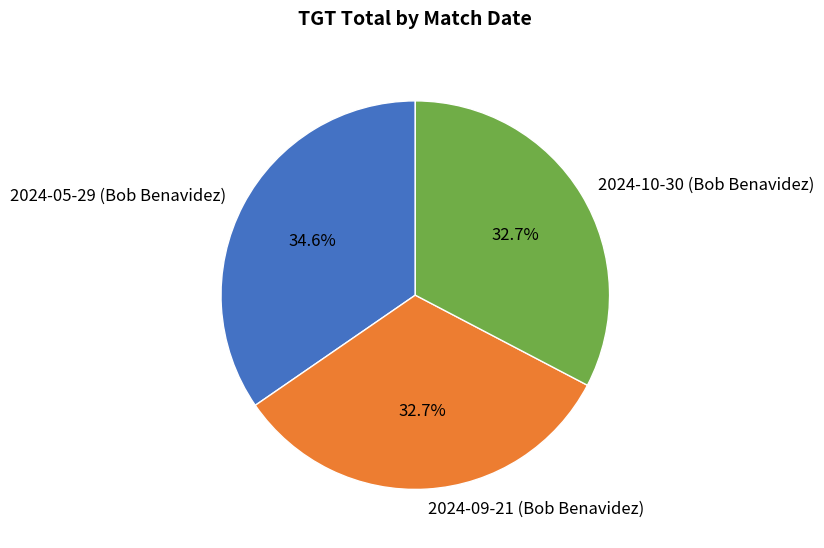

Is there any slice that represents more than half of the pie?

No